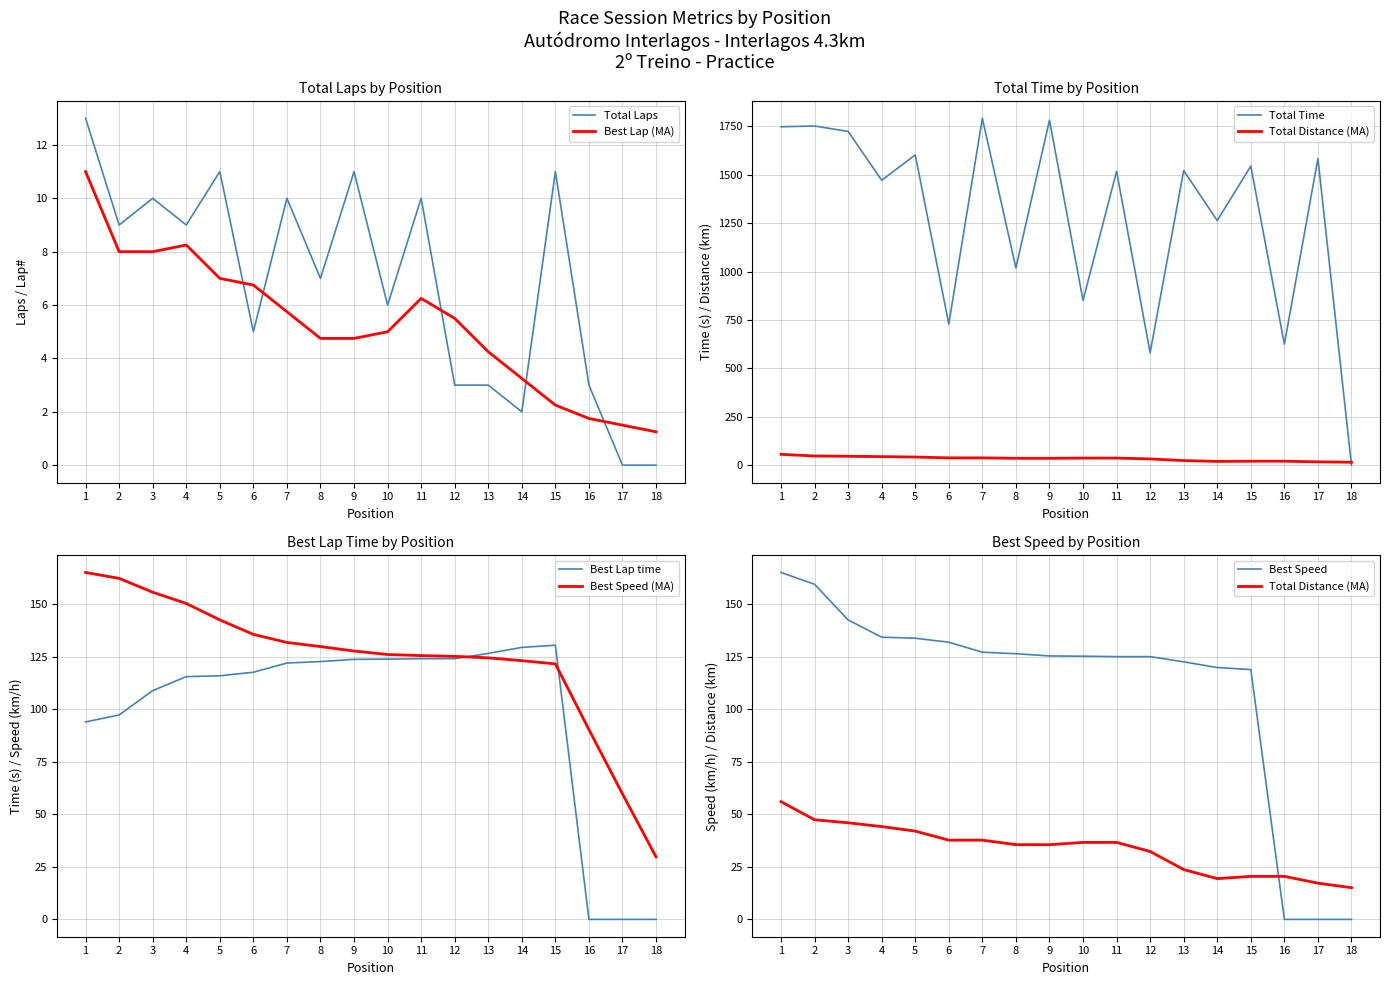

True or false: Total Laps and Total Time cross at least once.

False